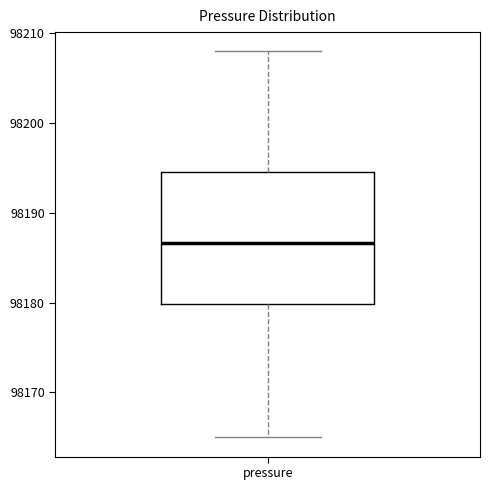

Where does the median line of the box for pressure sit on the y-axis? The values are not printed on the chart, so give them approximately, as read against the axis.

98187